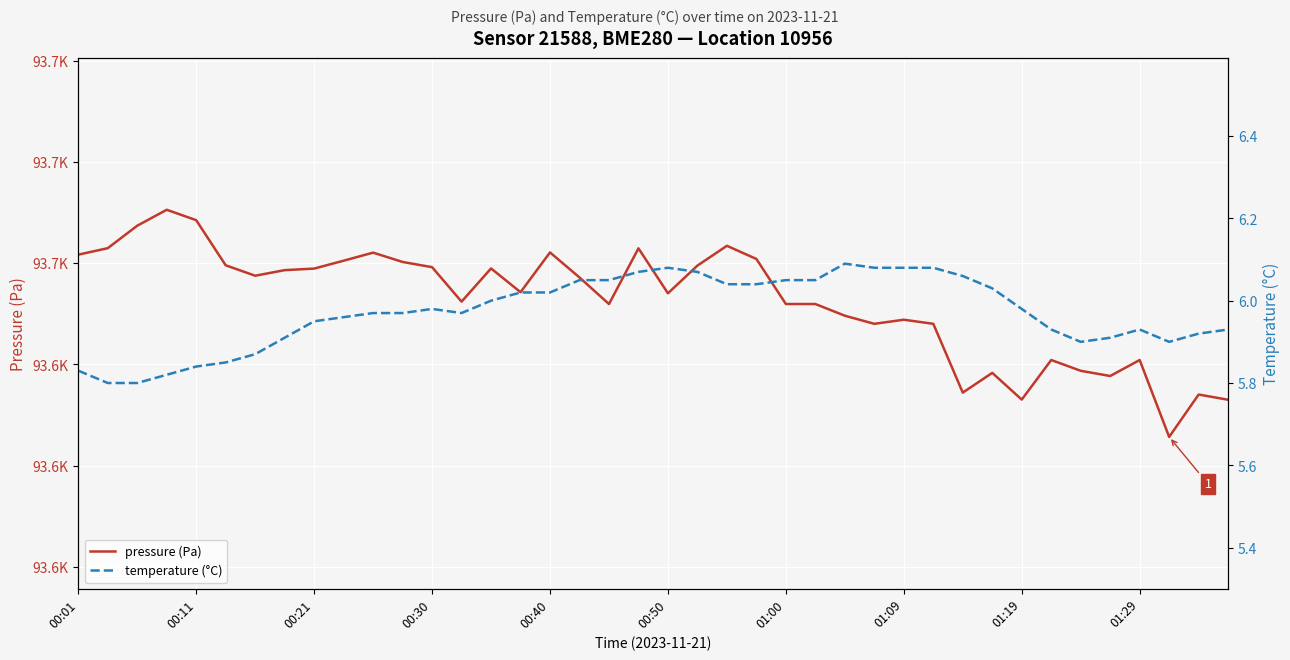

What is the value of the temperature (°C) point at the 33rd from the left?

6.0